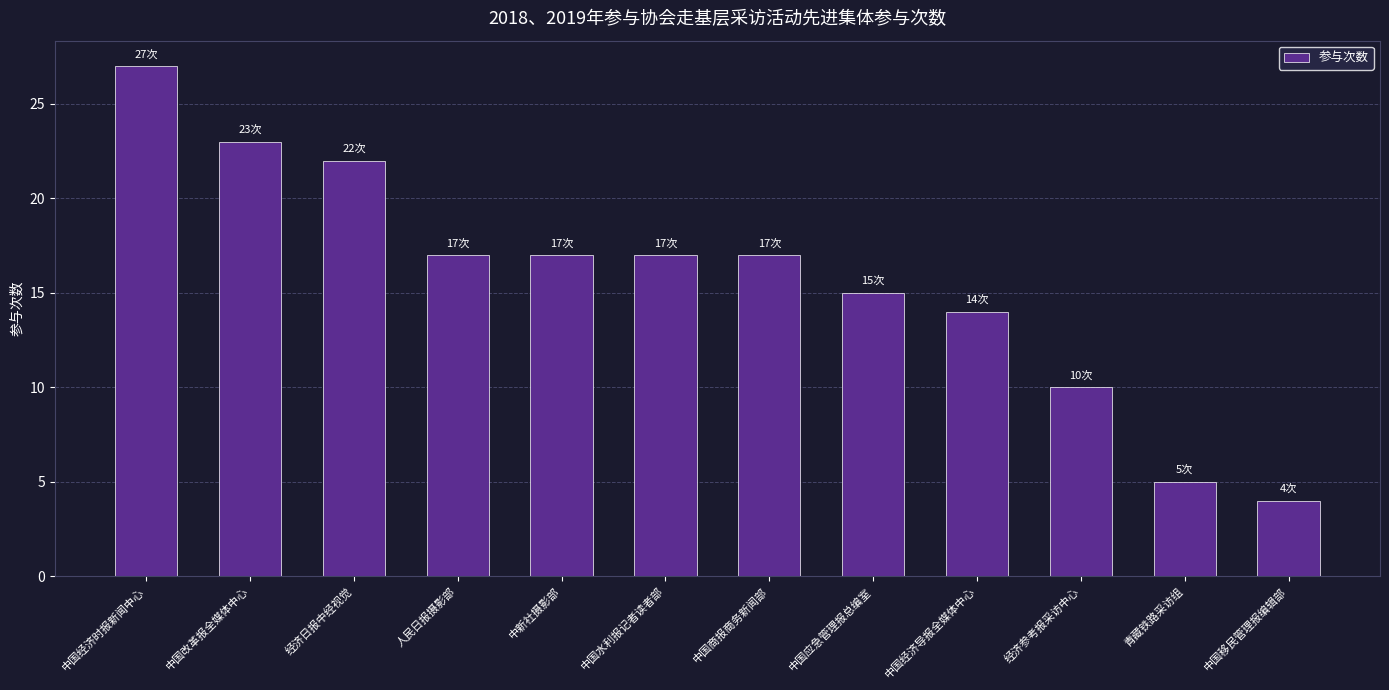

Reading right to left, list all the values displayed in this chart.

中国移民管理报编辑部=4	青藏铁路采访组=5	经济参考报采访中心=10	中国经济导报全媒体中心=14	中国应急管理报总编室=15	中国商报商务新闻部=17	中国水利报记者读者部=17	中新社摄影部=17	人民日报摄影部=17	经济日报中经视觉=22	中国改革报全媒体中心=23	中国经济时报新闻中心=27